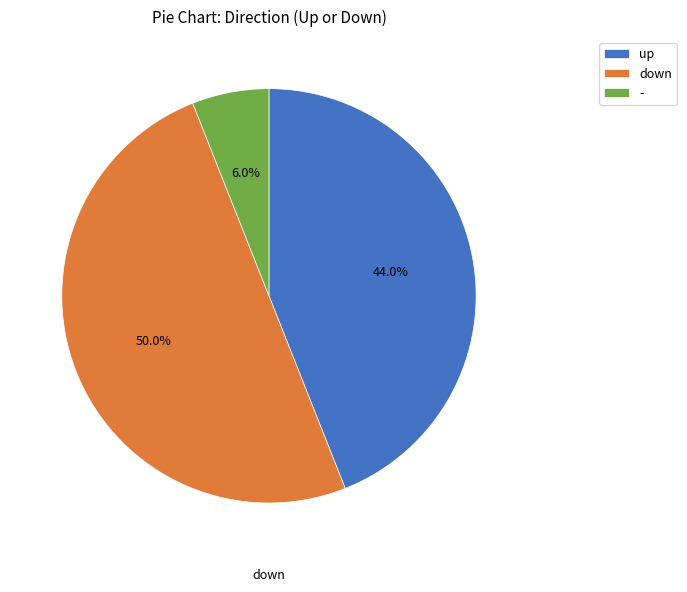

Is it true that down is 55% of the pie?

False